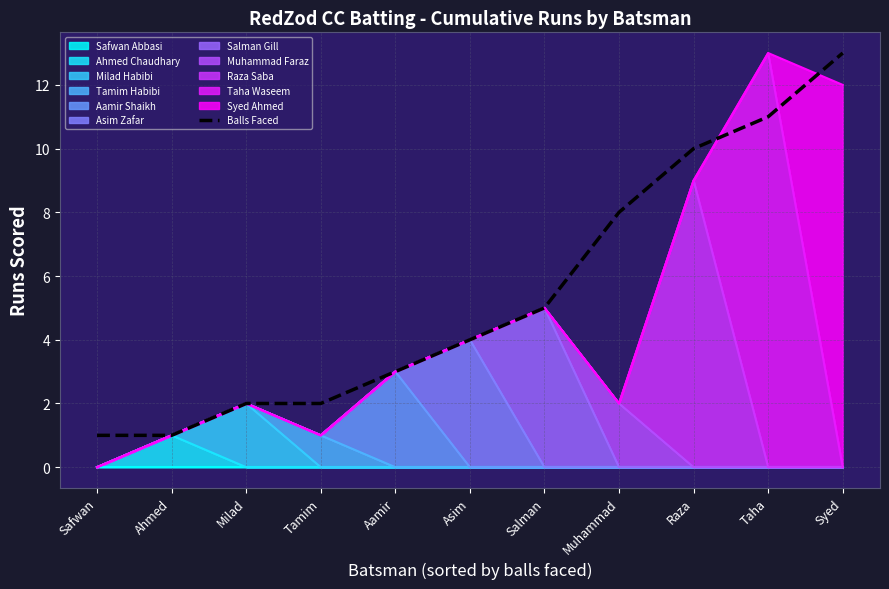

Reading left to right, list all the values displayed in this chart.

1	1	2	2	3	4	5	8	10	11	13